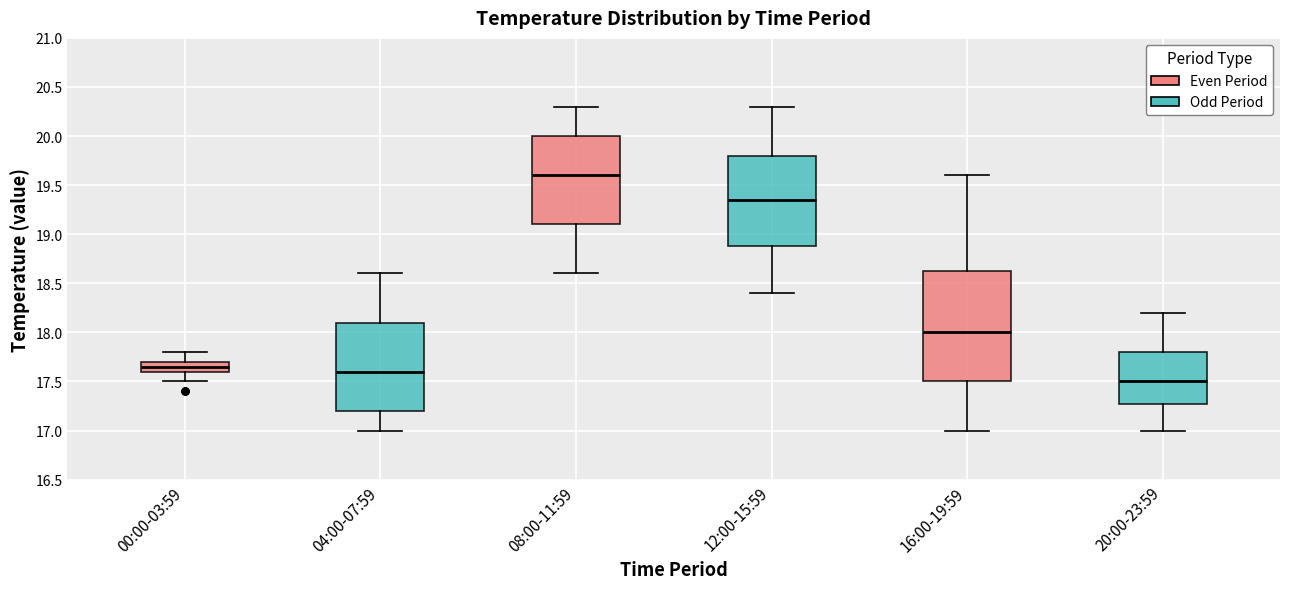

Which box is the tallest, from its lower edge to its upper edge?

16:00-19:59